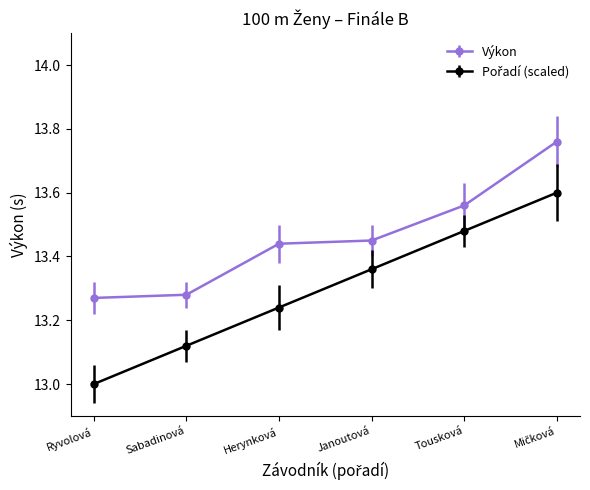

True or false: Výkon has more than 1 points higher than both neighbors.

False